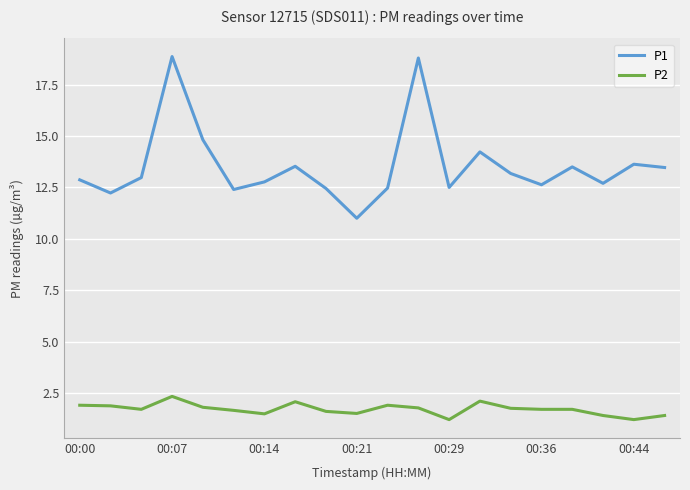

What is the highest value of the P1 series?

18.9